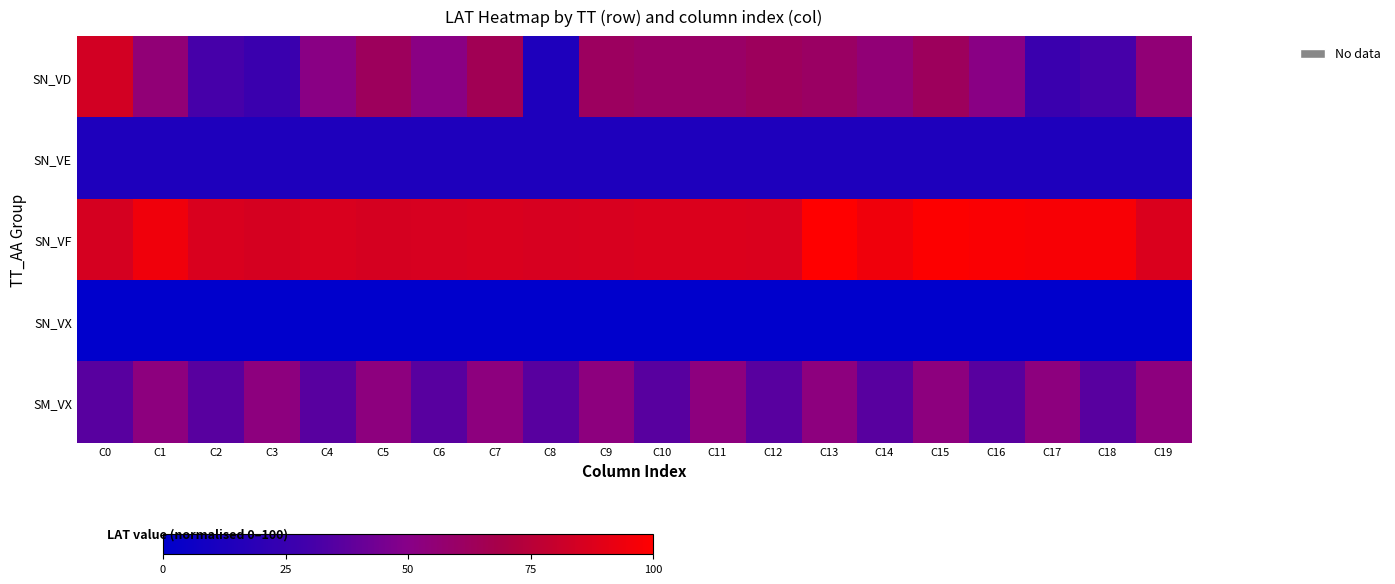

At how many categories does at least one series exceed 43?

20